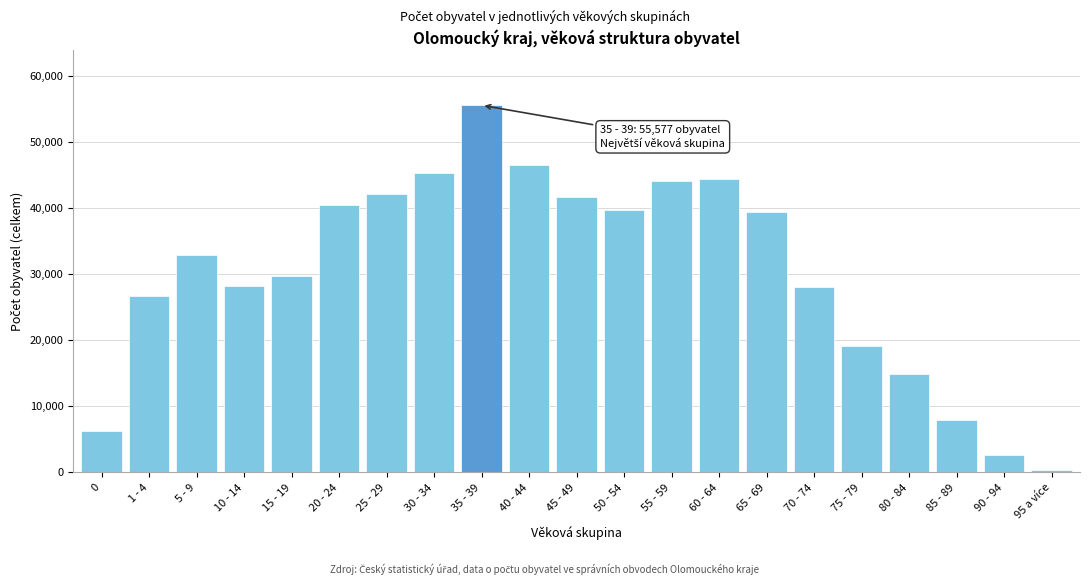

What is the sum of all values?

636356